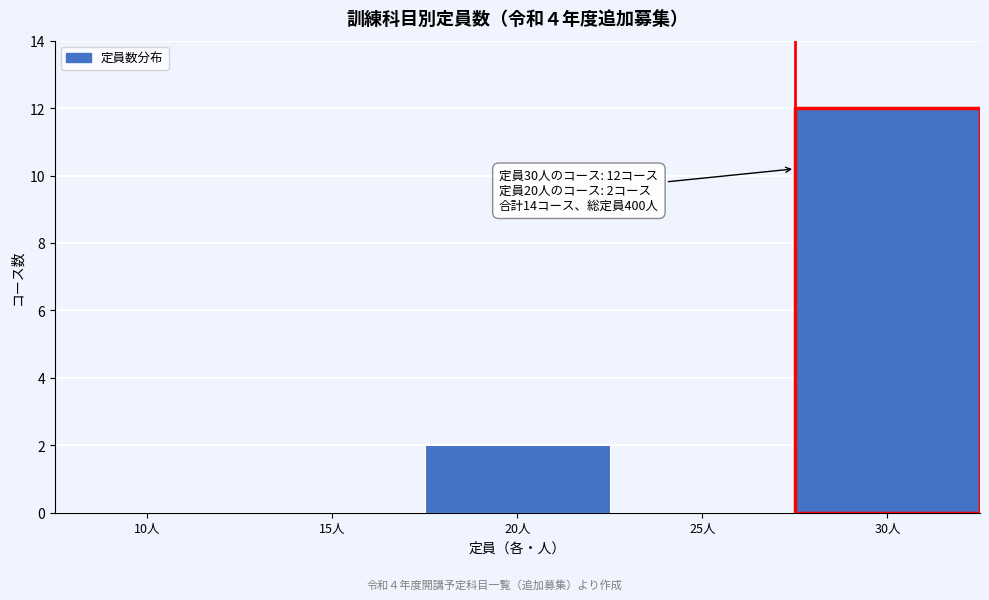

Reading right to left, list all the values displayed in this chart.

30人=12	25人=0	20人=2	15人=0	10人=0